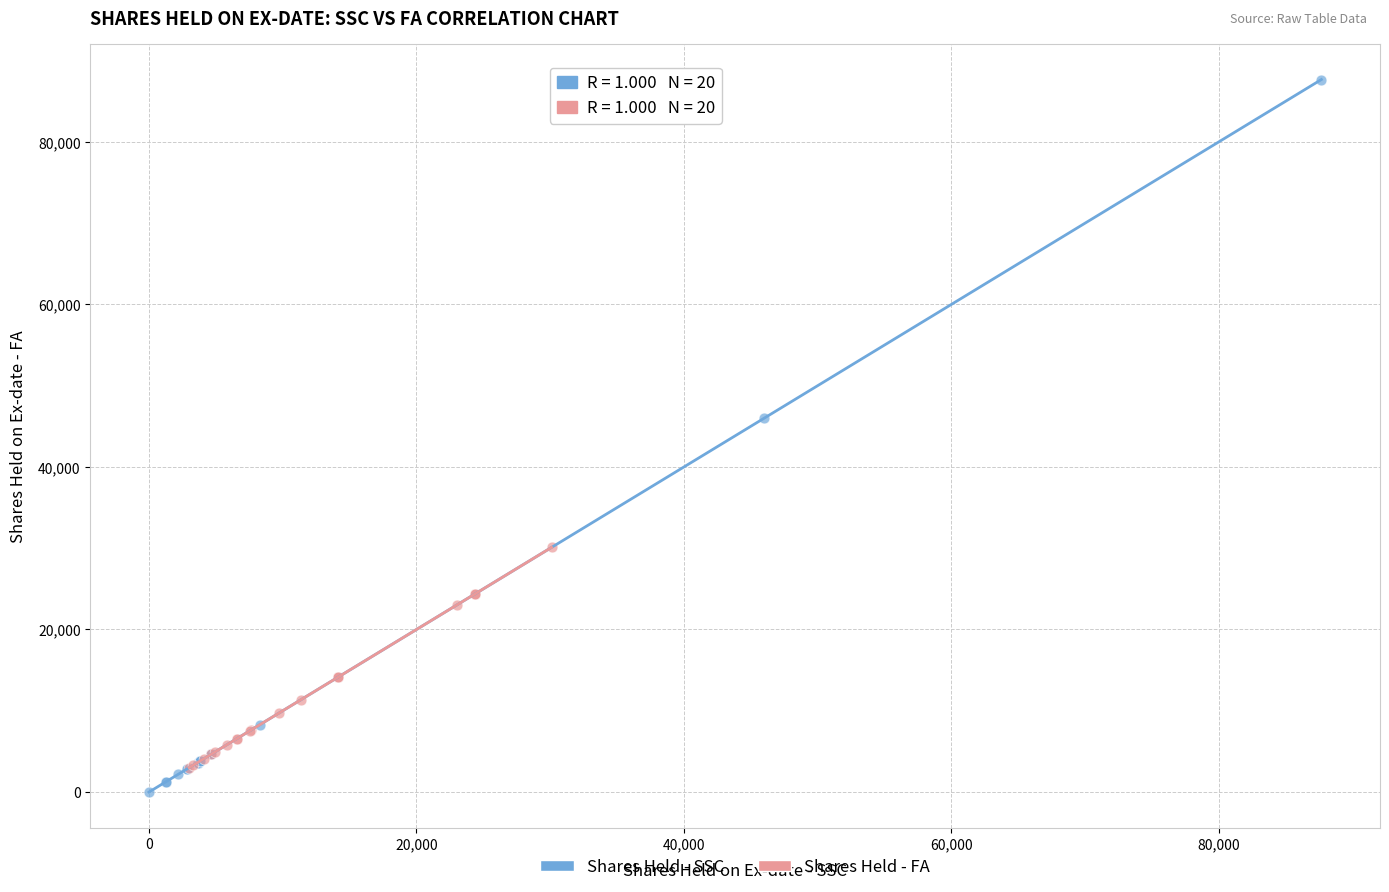

Which series has the widest spread of Y values?

Shares Held - SSC